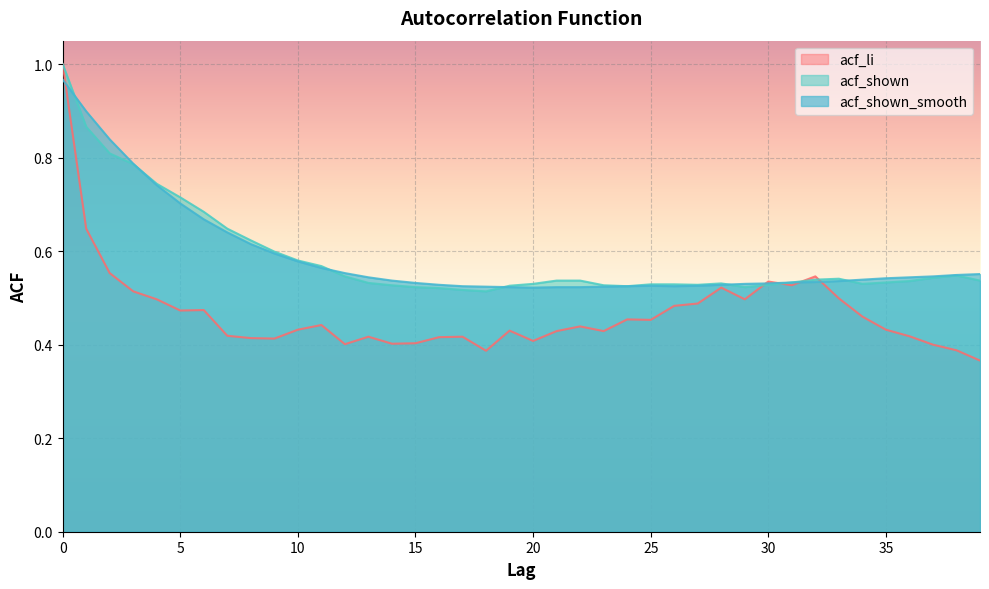

How many interior local valleys does the acf_shown series have?

5